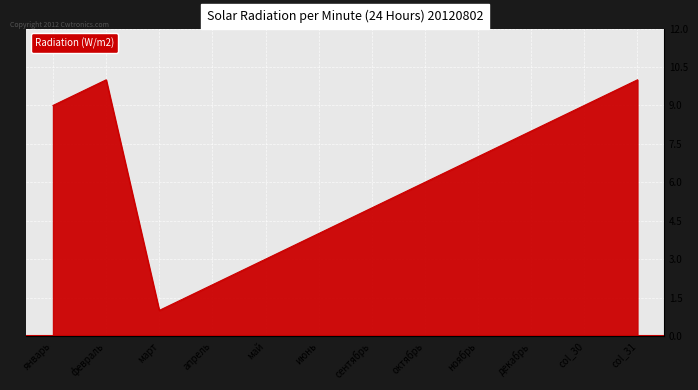

What is the change in value from ноябрь to col_31?

+3